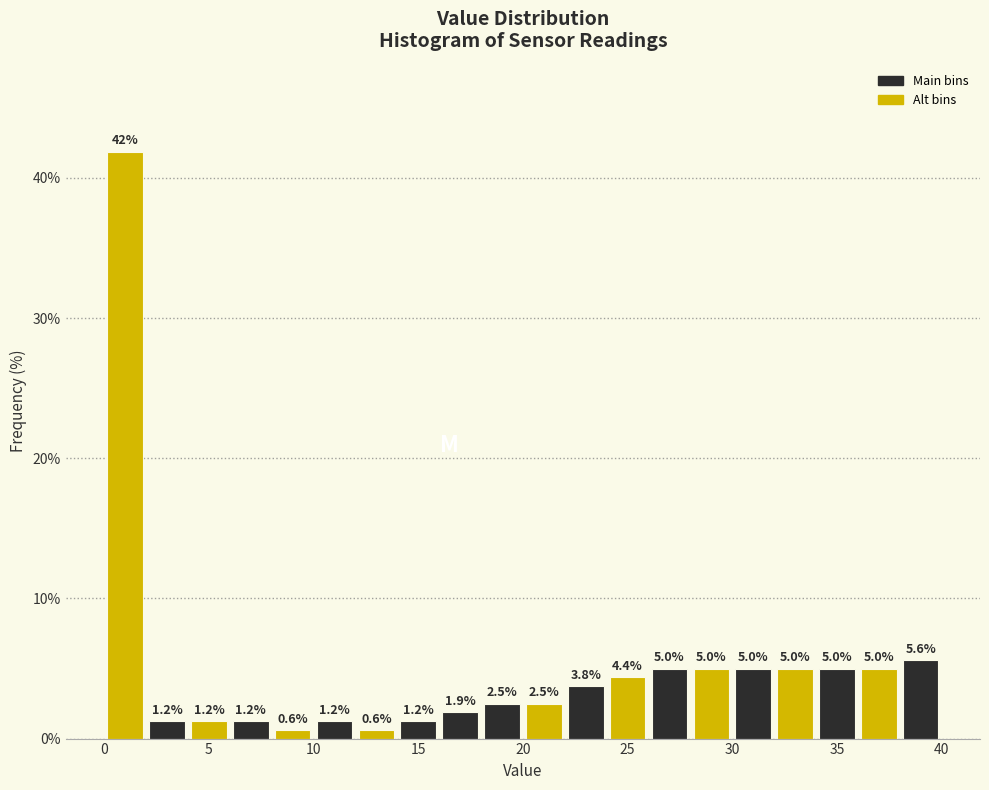

Which range on the x-axis has the tallest bar?

0 to 2